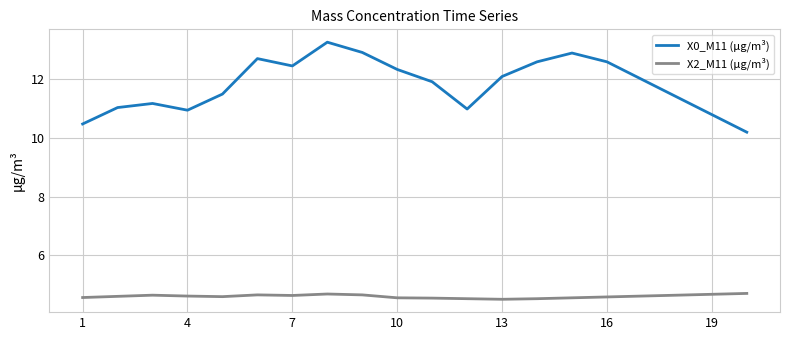

Which series has the largest total across all categories?

X0_M11 (μg/m³)